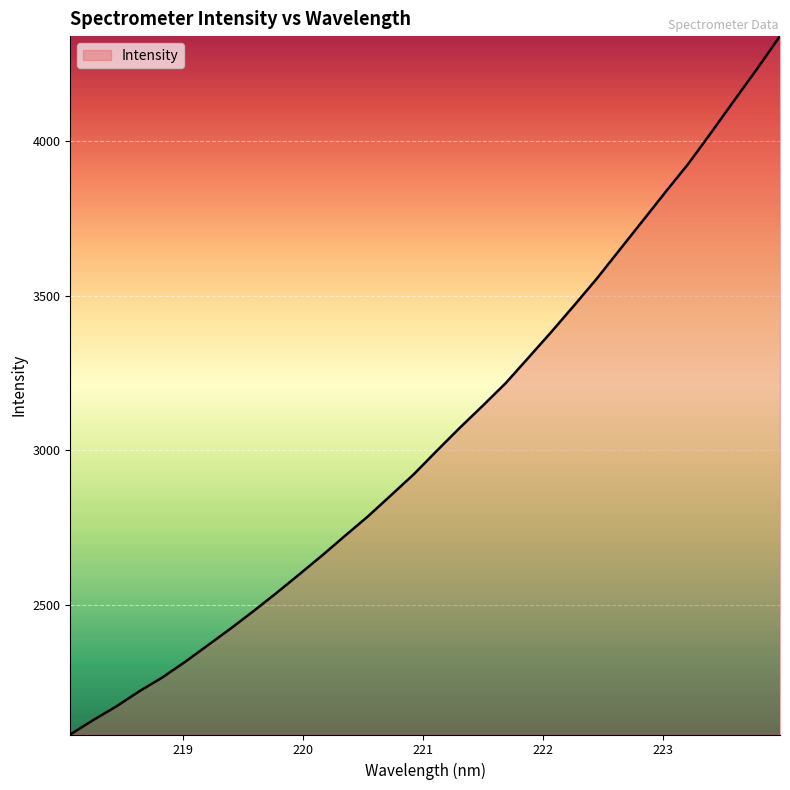

What is the minimum value shown in the chart?

2083.0